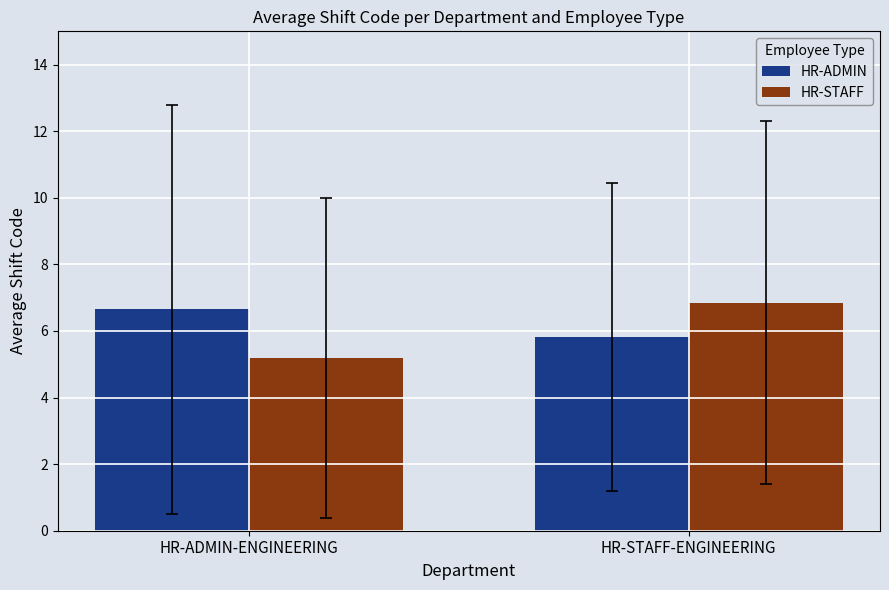

Rank the categories by HR-STAFF value from lowest to highest.

HR-ADMIN-ENGINEERING, HR-STAFF-ENGINEERING